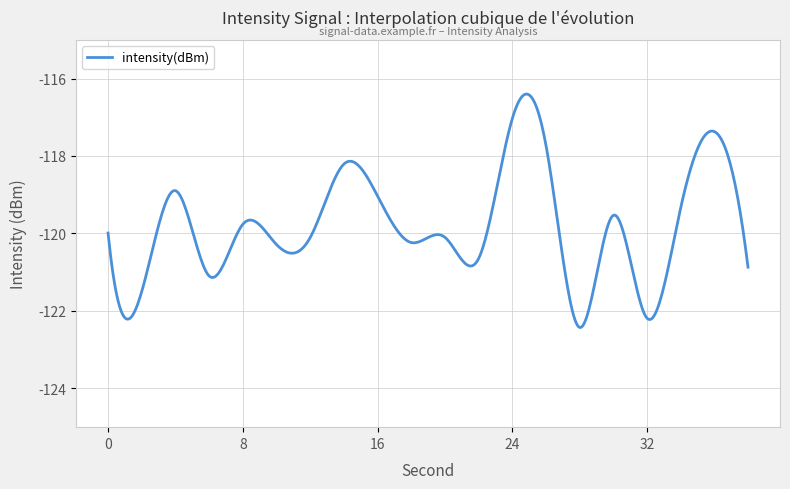

What is the maximum value shown in the chart?

-116.4